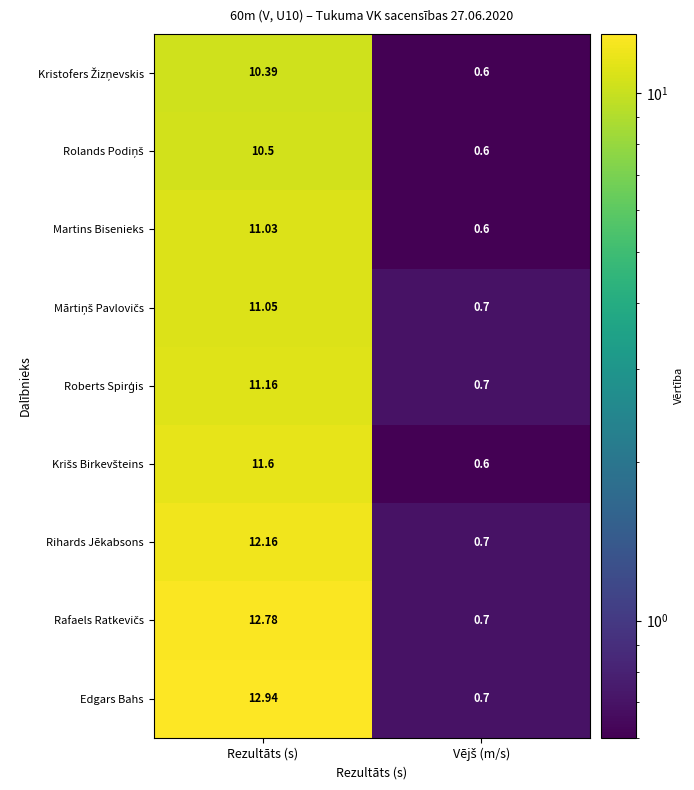

At which category is the sum across all series the highest?

Rezultāts (s)